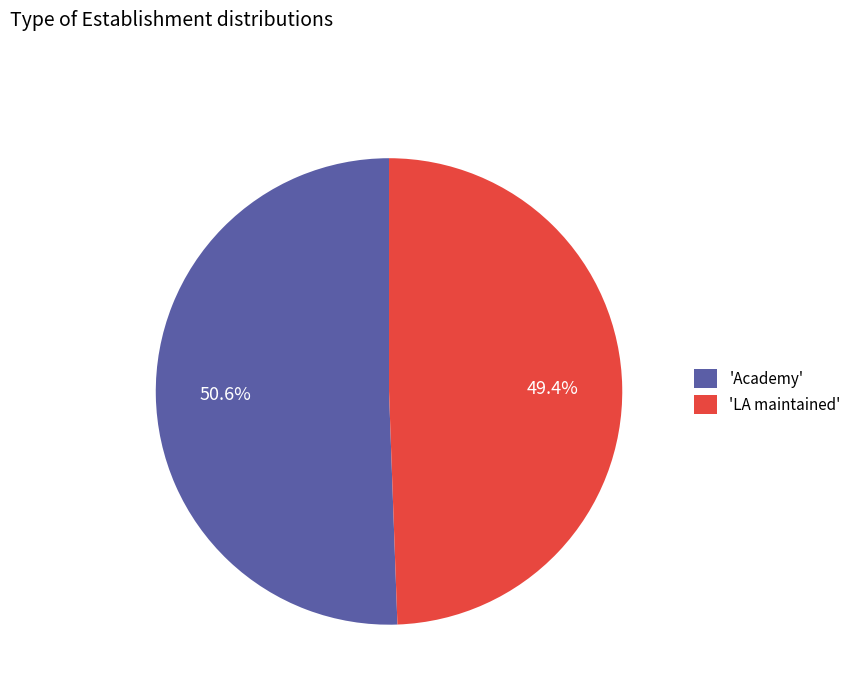

Between 'Academy' and 'LA maintained', which is larger?

'Academy'